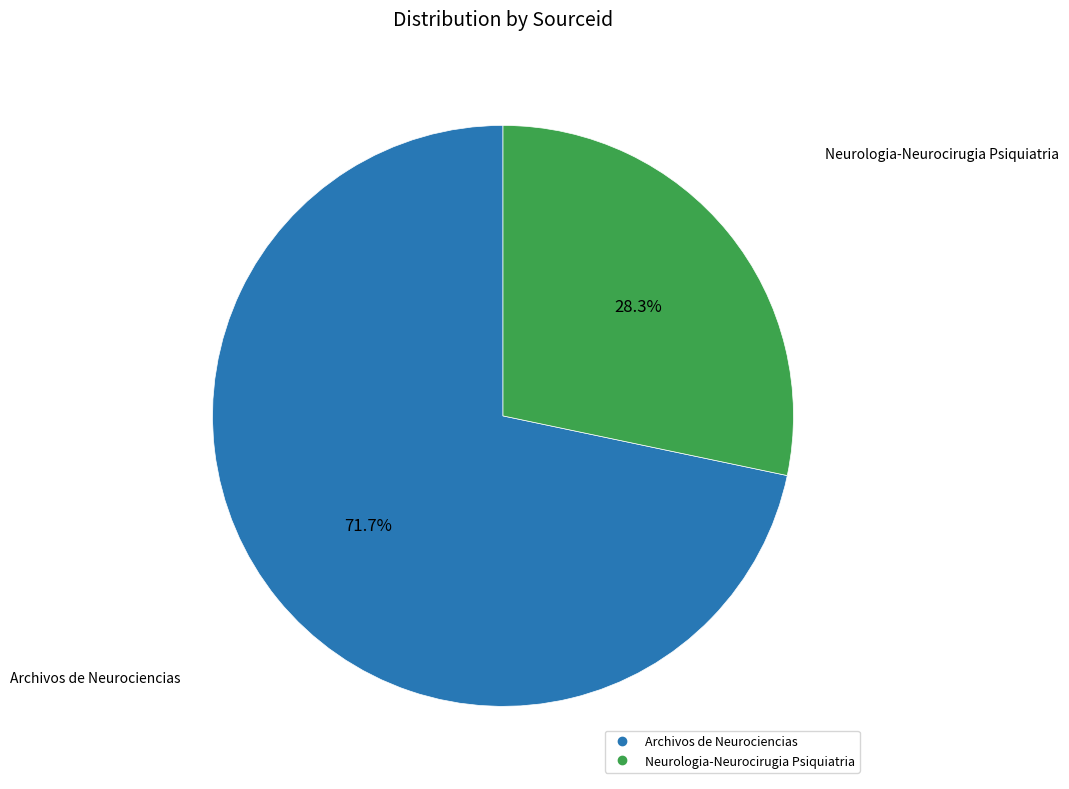

True or false: Neurologia-Neurocirugia Psiquiatria accounts for 28% of the total.

True